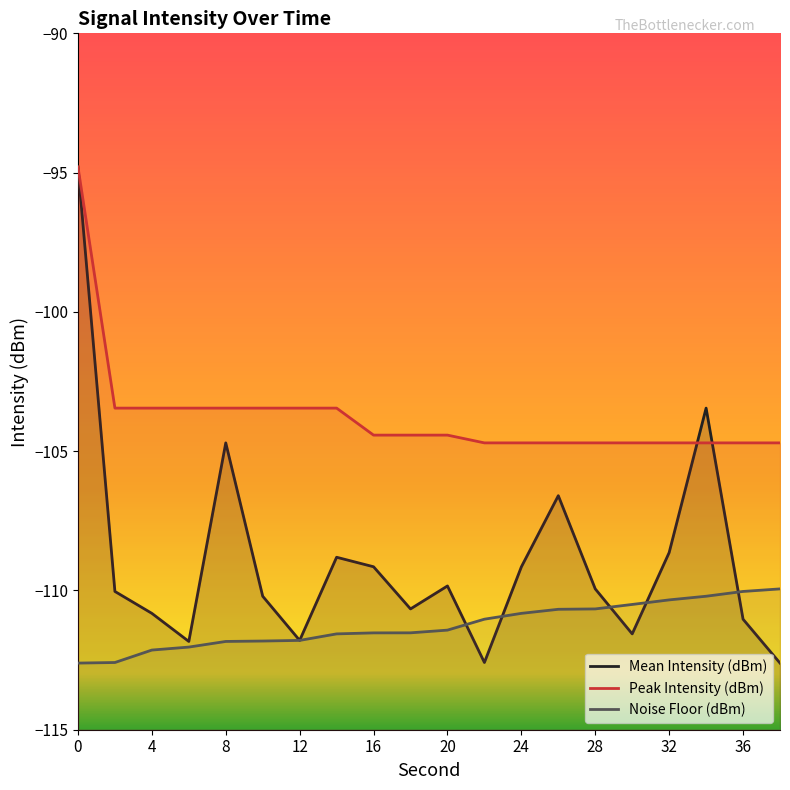

Where do Mean Intensity (dBm) and Noise Floor (dBm) first cross each other?

10 and 11